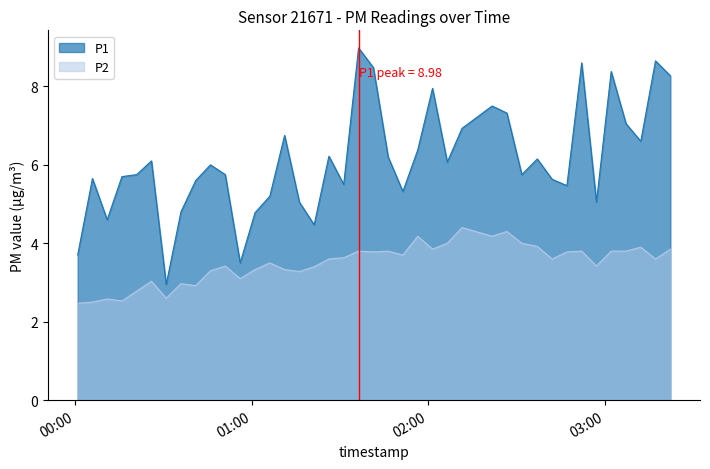

Reading left to right, extract all data points from this chart.

P1: 3.7	5.7	4.6	5.7	5.8	6.1	3.0	4.8	5.6	6.0	5.8	3.5	4.8	5.2	6.8	5.0	4.5	6.2	5.5	9.0	8.5	6.2	5.3	6.4	8.0	6.1	6.9	7.5	7.3	5.8	6.2	5.6	5.5	8.6	5.0	8.4	7.0	6.6	8.7	8.3
P2: 2.5	2.5	2.6	2.5	2.8	3.0	2.6	3.0	2.9	3.3	3.4	3.1	3.3	3.5	3.3	3.3	3.4	3.6	3.6	3.8	3.8	3.8	3.7	4.2	3.9	4.0	4.4	4.2	4.3	4.0	3.9	3.6	3.8	3.8	3.4	3.8	3.8	3.9	3.6	3.9